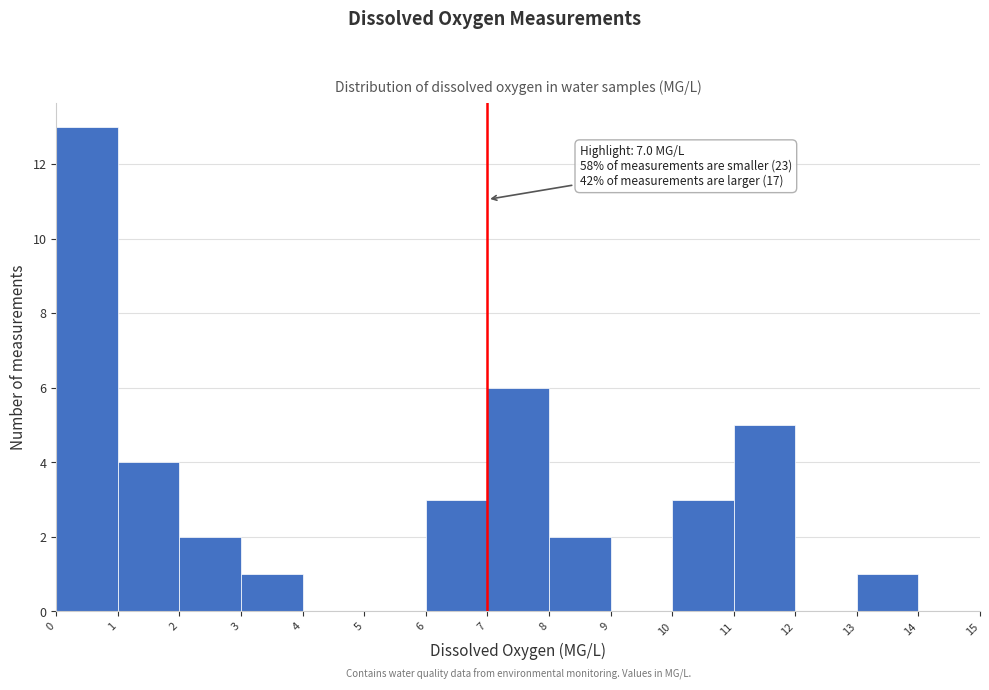

Which range on the x-axis has the tallest bar?

0 to 1